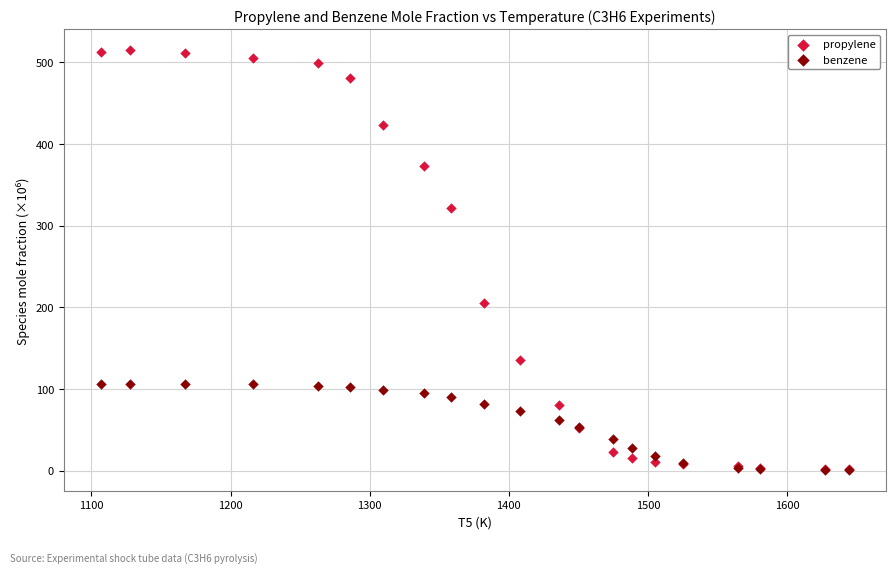

In the propylene series, what Y value is closest to 258?

204.9